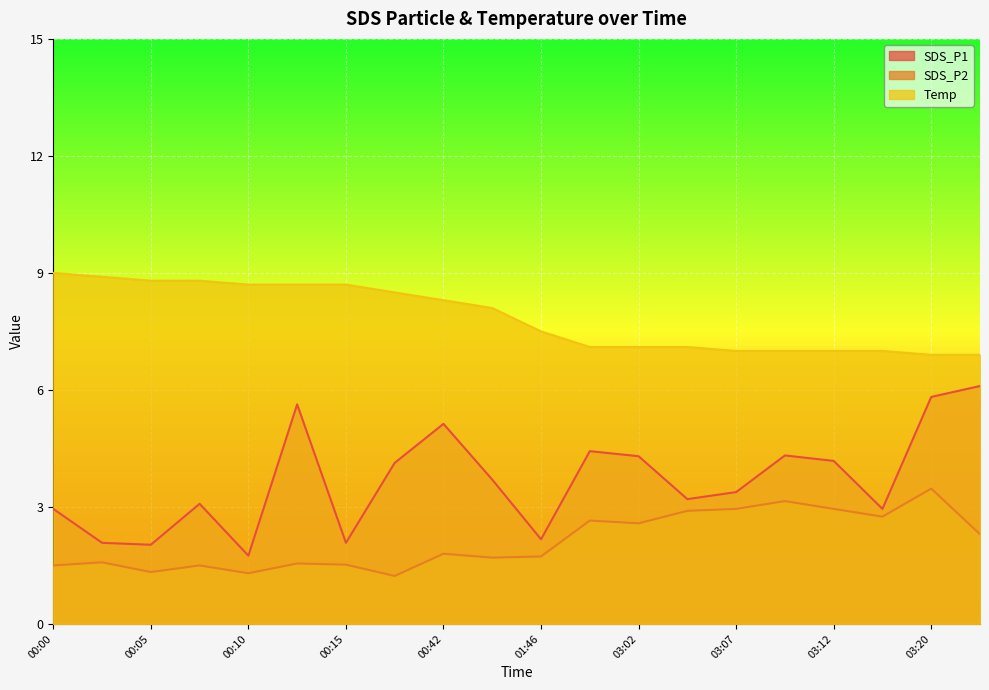

What is the difference between the highest and lowest values at 00:42?

6.5